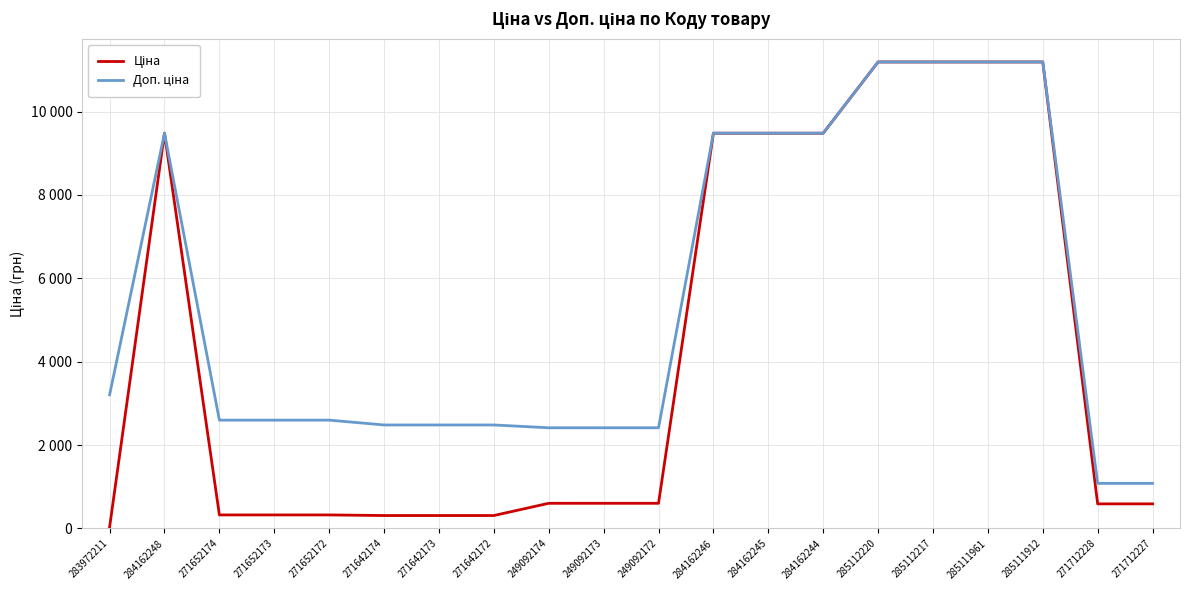

At which label does Доп. ціна reach its peak?

285112220